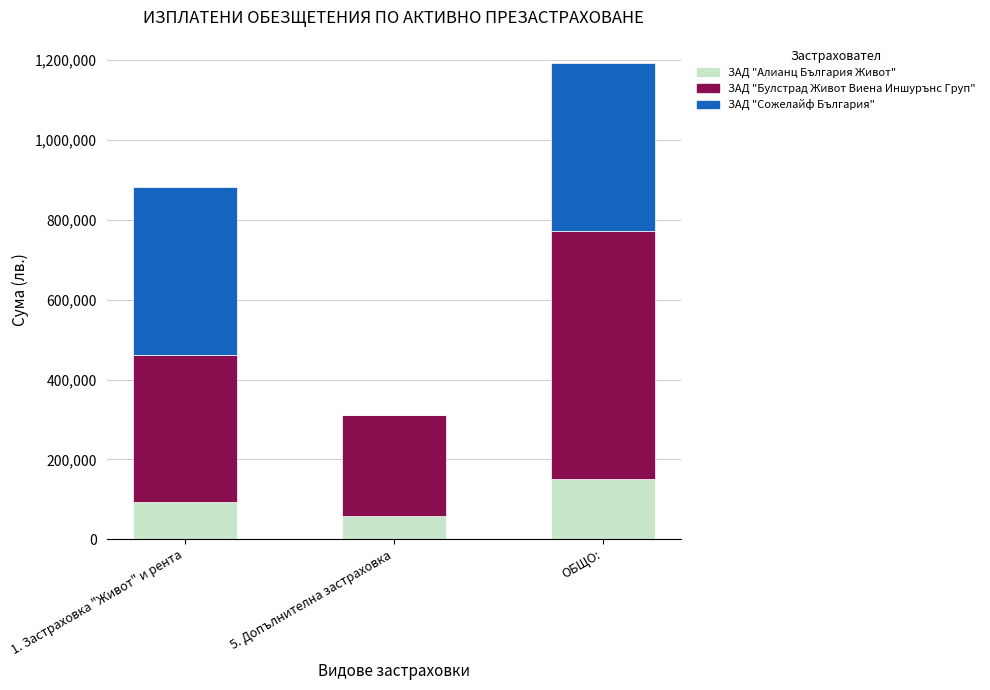

Is it true that ЗАД "Алианц България Живот" equals 57218.3 at 5. Допълнителна застраховка?

True